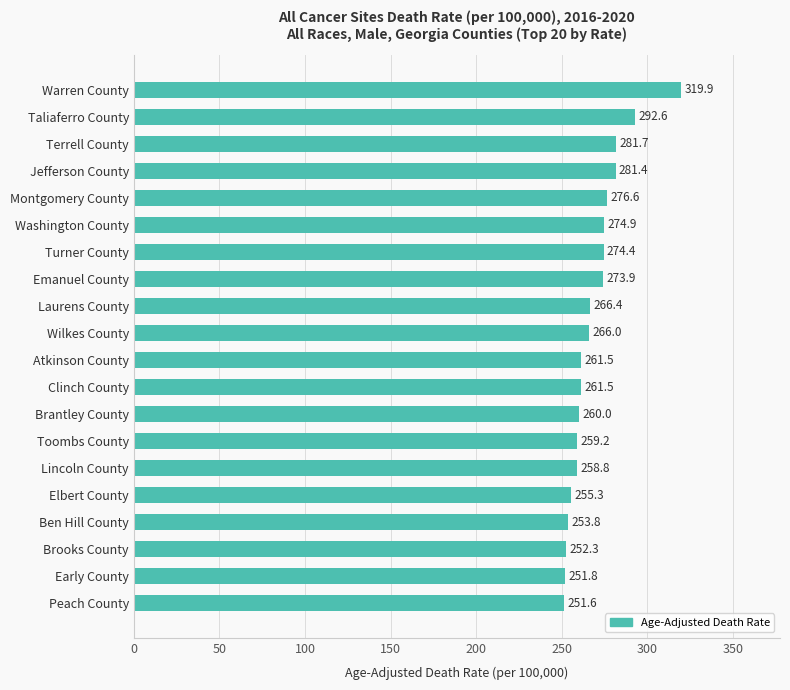

Does the chart contain stacked bars?

No